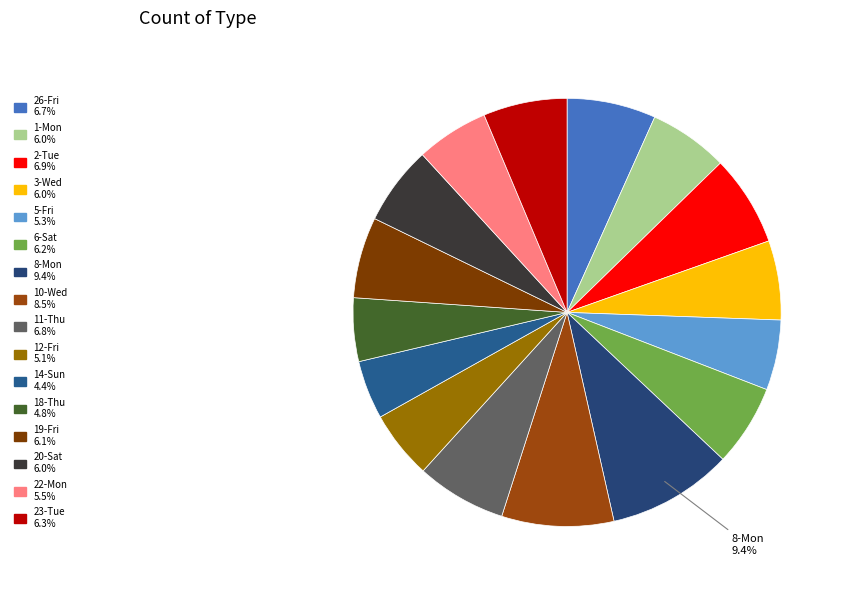

Count the number of slices in the pie.

16